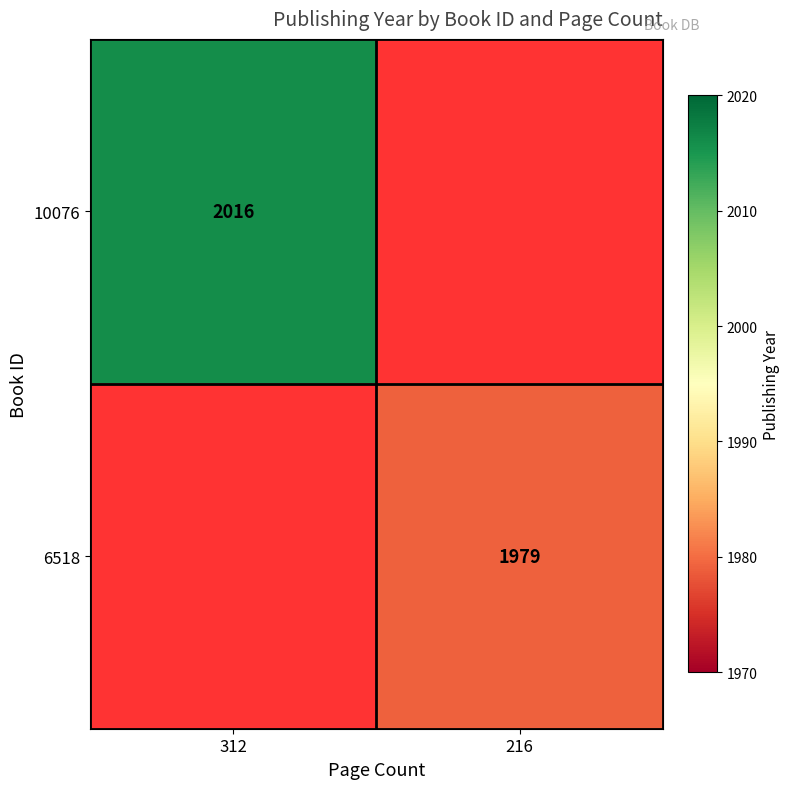

The 10076 series shows 2016 at 312. True or false?

True